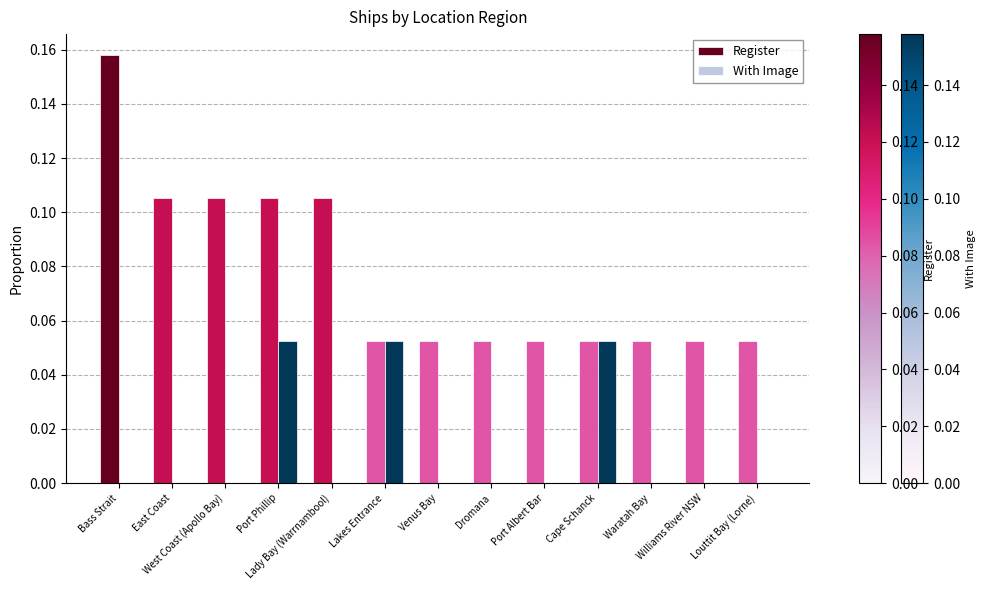

Which series has the largest total across all categories?

Register